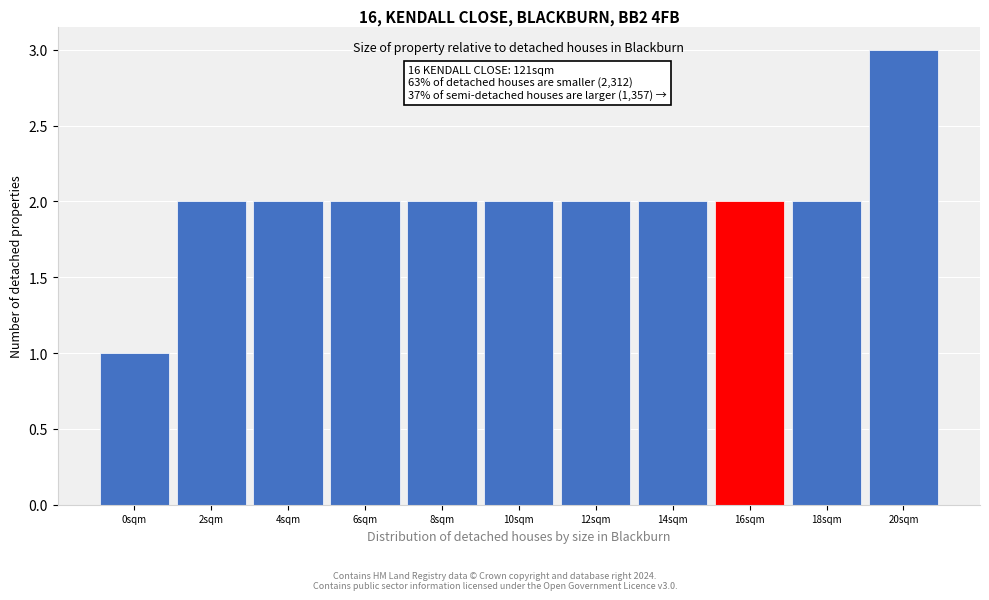

Reading left to right, transcribe all the data shown in this chart.

0sqm=1	2sqm=2	4sqm=2	6sqm=2	8sqm=2	10sqm=2	12sqm=2	14sqm=2	16sqm=2	18sqm=2	20sqm=3